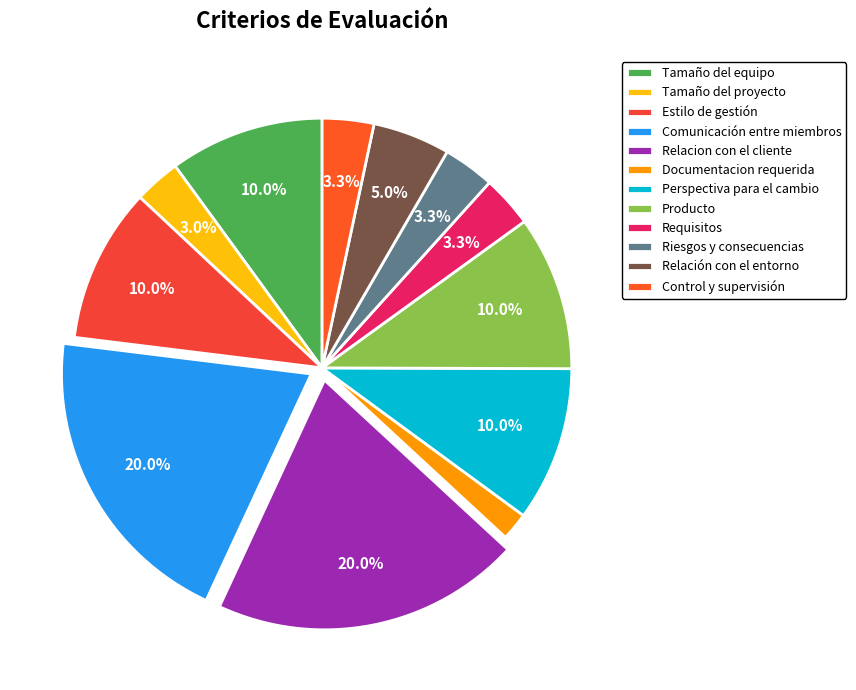

To the nearest percent, what percentage of the pie is Producto?

10%